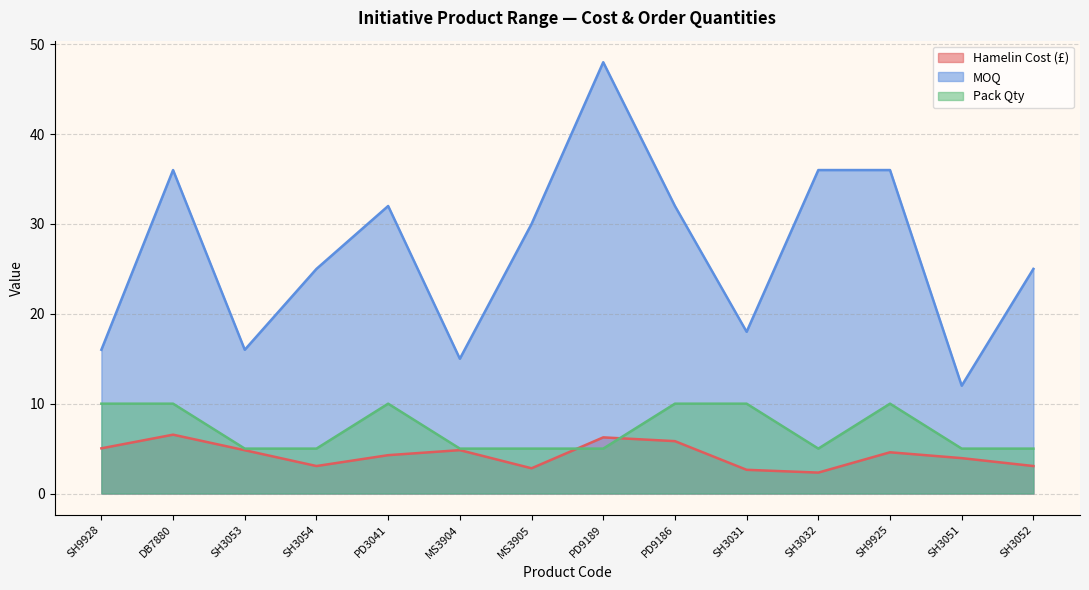

How many interior local valleys does the Hamelin Cost (£) series have?

3